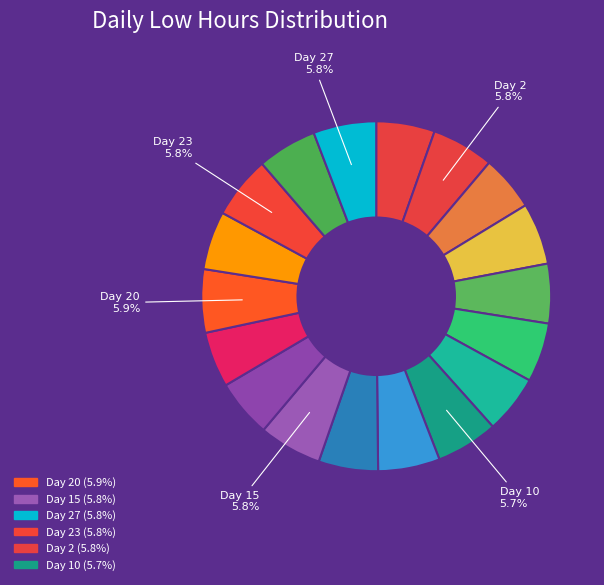

How many slices are in this pie chart?

18